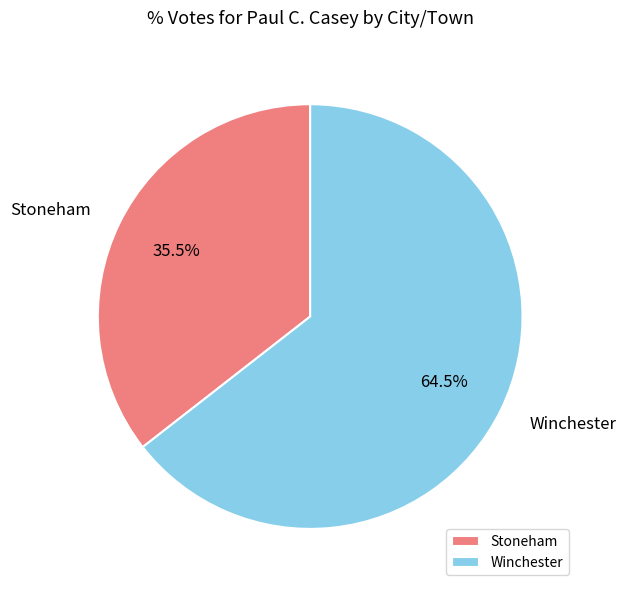

To the nearest percent, what is the average slice percentage?

50%